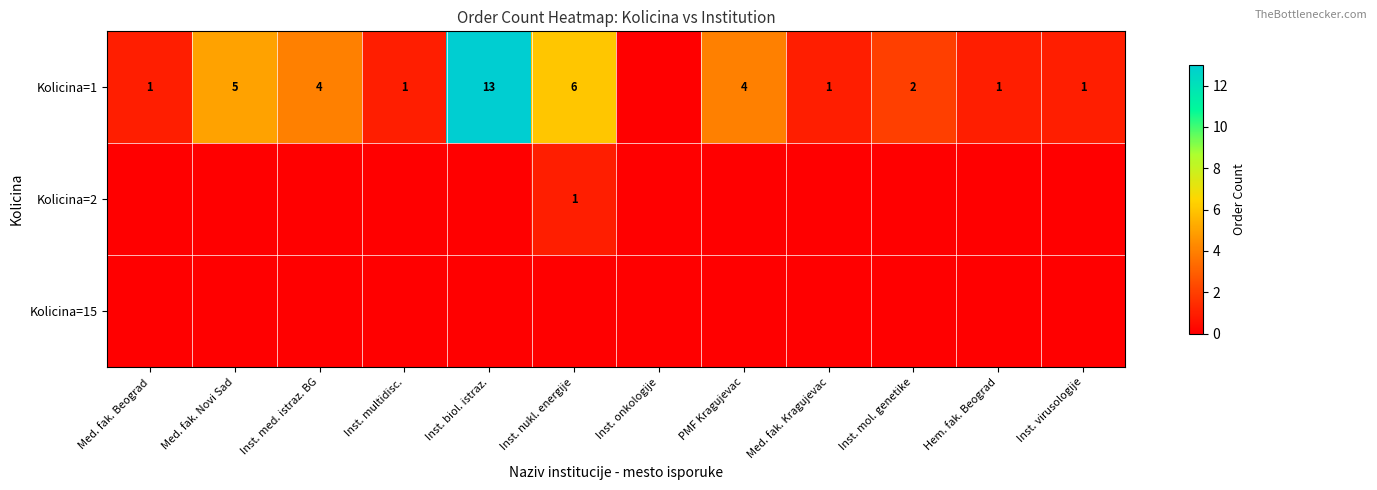

What is the difference between the Kolicina=1 values at Med. fak. Kragujevac and PMF Kragujevac?

3